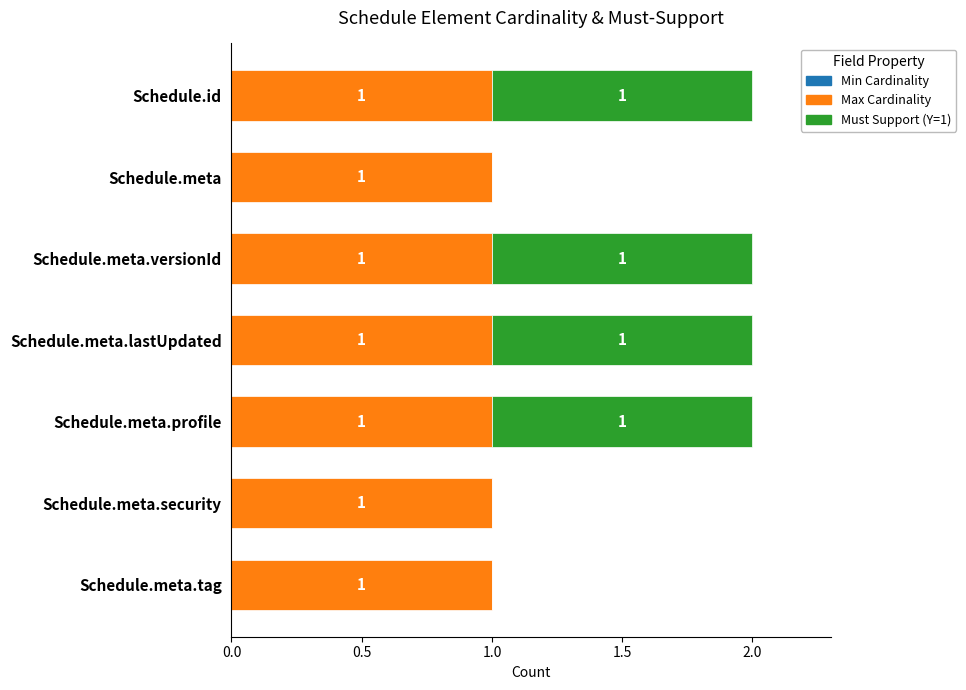

The Max Cardinality series shows 1 at Schedule.meta.versionId. True or false?

True